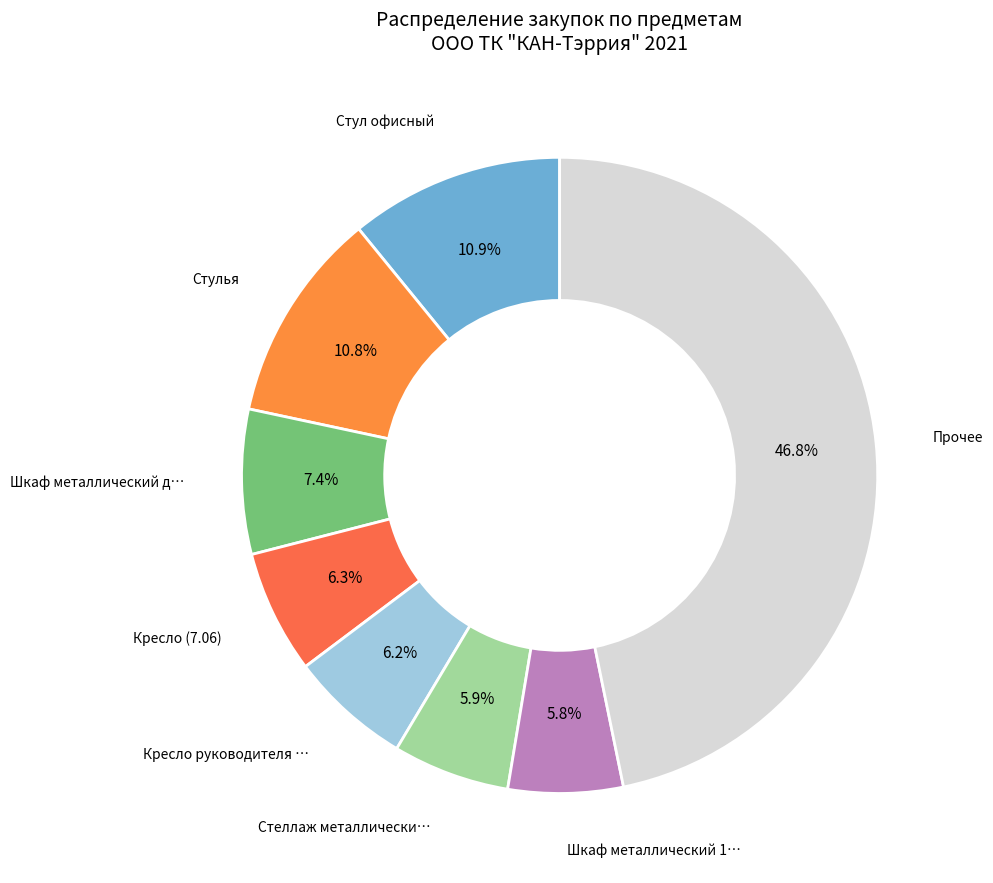

How many slices are in this pie chart?

8